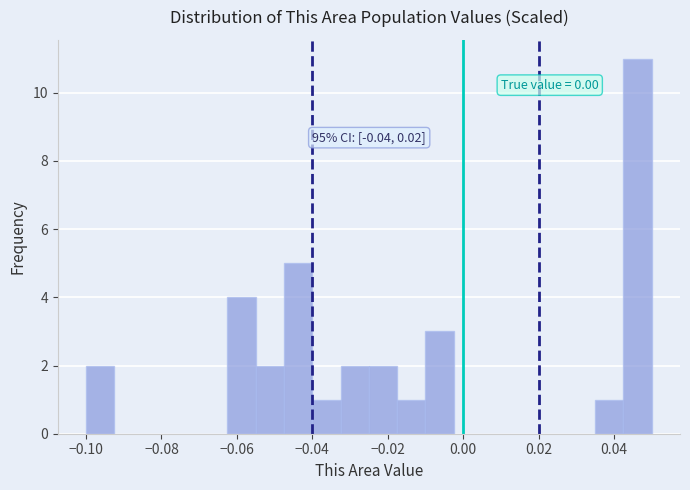

Around what value on the x-axis is the tallest bar? Give the approximate position of its centre, as read against the axis.

0.046